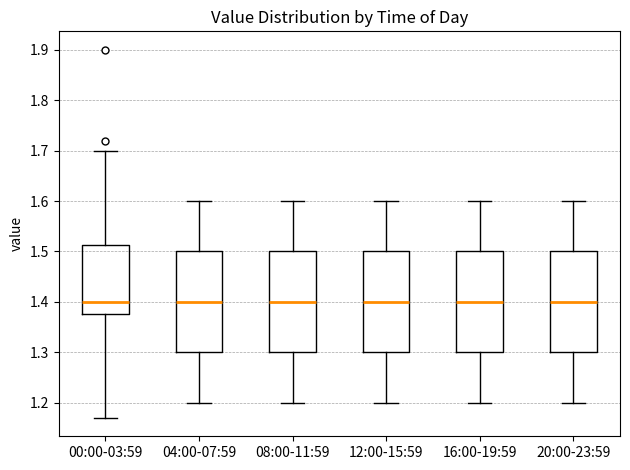

Reading left to right, read every box against the y-axis: the position of its median line, the range the box covers, and the ends of its whiskers. The values are not printed on the chart, so give them approximately, as read against the axis.

00:00-03:59: median 1.40, box 1.38 to 1.51, whiskers 1.17 to 1.70
04:00-07:59: median 1.40, box 1.30 to 1.50, whiskers 1.20 to 1.60
08:00-11:59: median 1.40, box 1.30 to 1.50, whiskers 1.20 to 1.60
12:00-15:59: median 1.40, box 1.30 to 1.50, whiskers 1.20 to 1.60
16:00-19:59: median 1.40, box 1.30 to 1.50, whiskers 1.20 to 1.60
20:00-23:59: median 1.40, box 1.30 to 1.50, whiskers 1.20 to 1.60